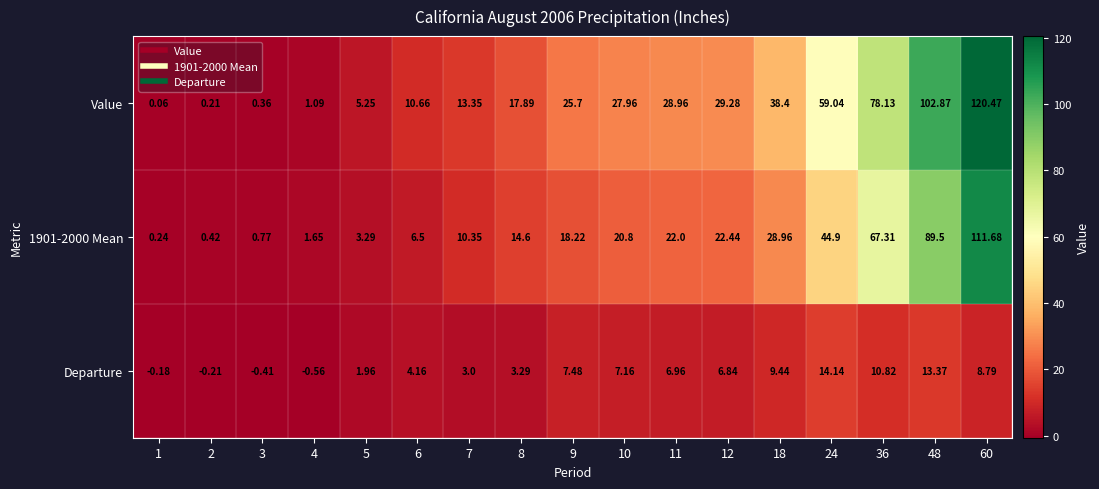

Is the value of Departure at 2 greater than the value of 1901-2000 Mean at 36?

No